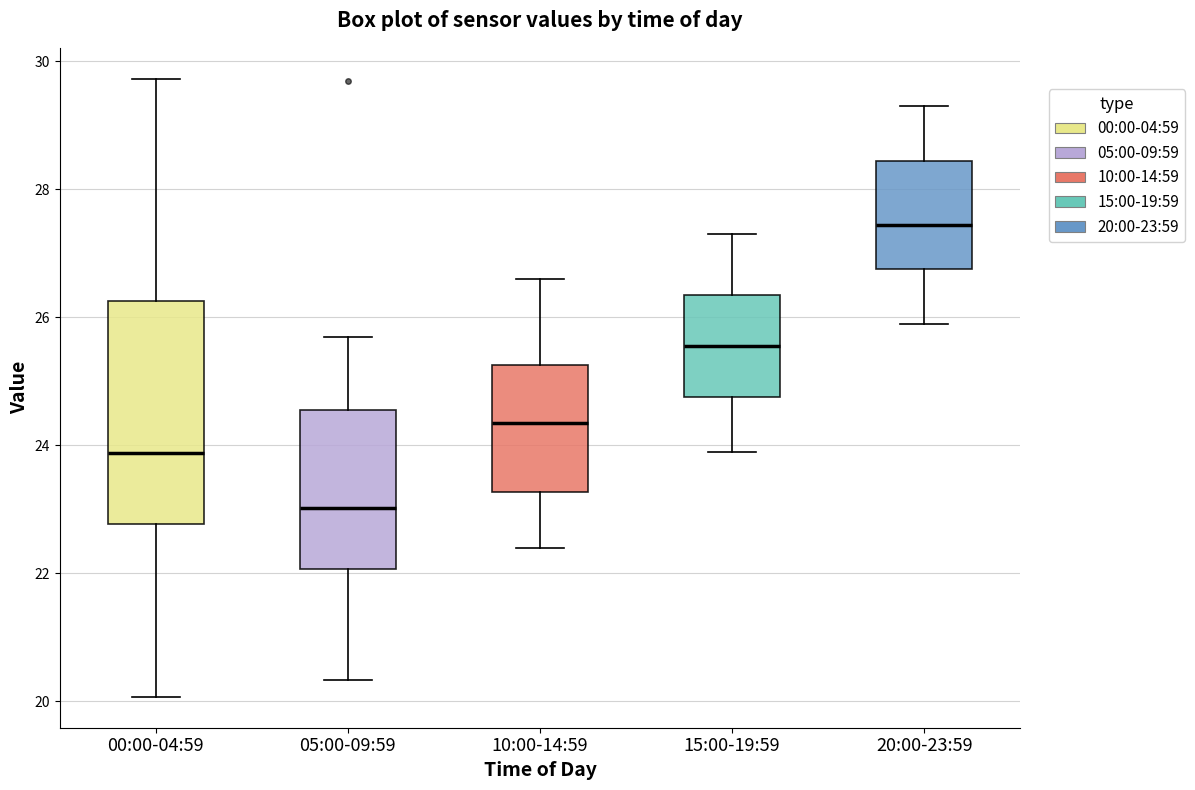

Reading left to right, read every box against the y-axis: the position of its median line, the range the box covers, and the ends of its whiskers. The values are not printed on the chart, so give them approximately, as read against the axis.

00:00-04:59: median 23.8, box 22.8 to 26.2, whiskers 20.0 to 29.8
05:00-09:59: median 23.0, box 22.0 to 24.6, whiskers 20.4 to 25.8
10:00-14:59: median 24.4, box 23.2 to 25.2, whiskers 22.4 to 26.6
15:00-19:59: median 25.6, box 24.8 to 26.4, whiskers 24.0 to 27.4
20:00-23:59: median 27.4, box 26.8 to 28.4, whiskers 26.0 to 29.4